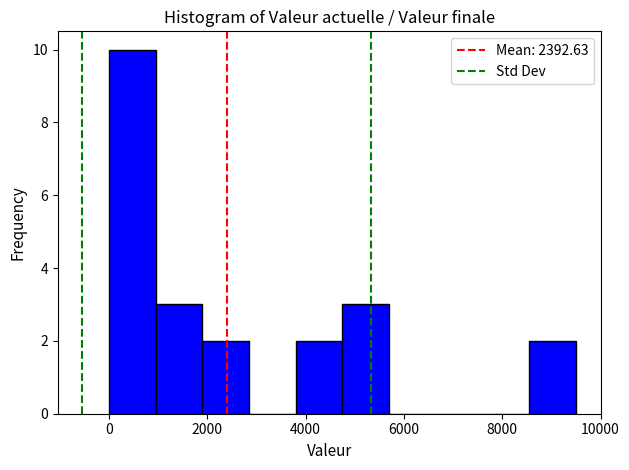

Reading left to right, transcribe this chart: for each bar, give the range it covers on the x-axis and its height. Neither the bar edges nor the heights are printed on the chart, so give them approximately, as read against the axes.

0 to 1000: 10
1000 to 2000: 3
2000 to 2800: 2
2800 to 3800: 0
3800 to 4800: 2
4800 to 5800: 3
5800 to 6600: 0
6600 to 7600: 0
7600 to 8600: 0
8600 to 9600: 2